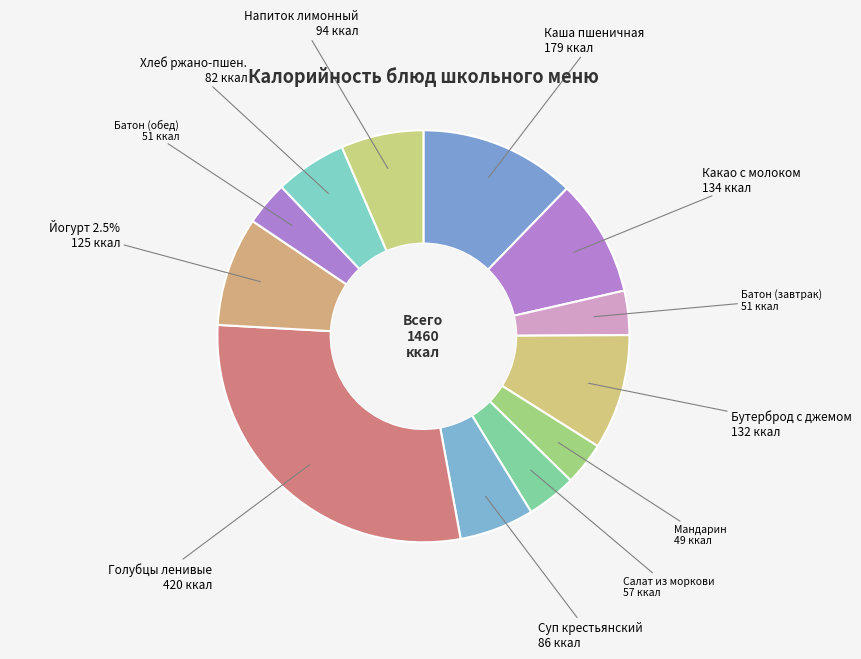

To the nearest percent, what is the combined percentage of Каша пшеничная молочная жидкая с маслом and Салат из моркови с изюмом?

16%